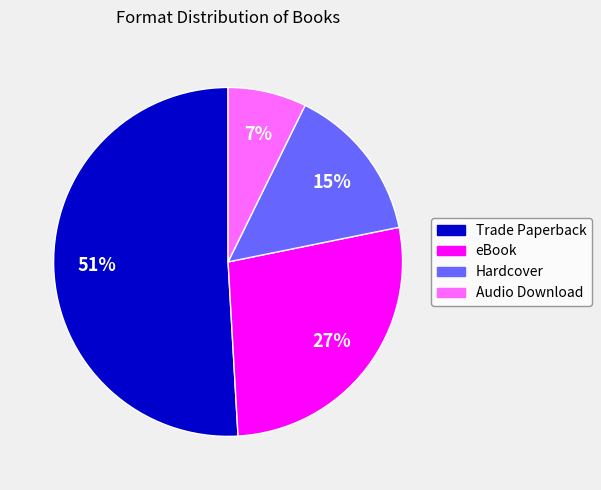

What is the ratio of the value at Trade Paperback to the value at eBook?

1.9